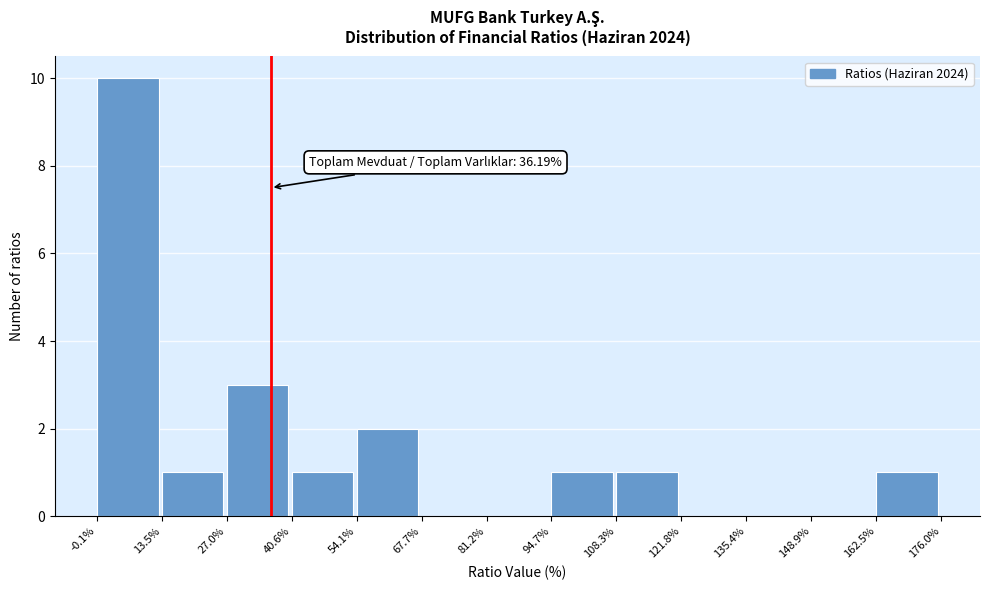

Over which range of the x-axis is the bar tallest?

-0.1% to 13.5%